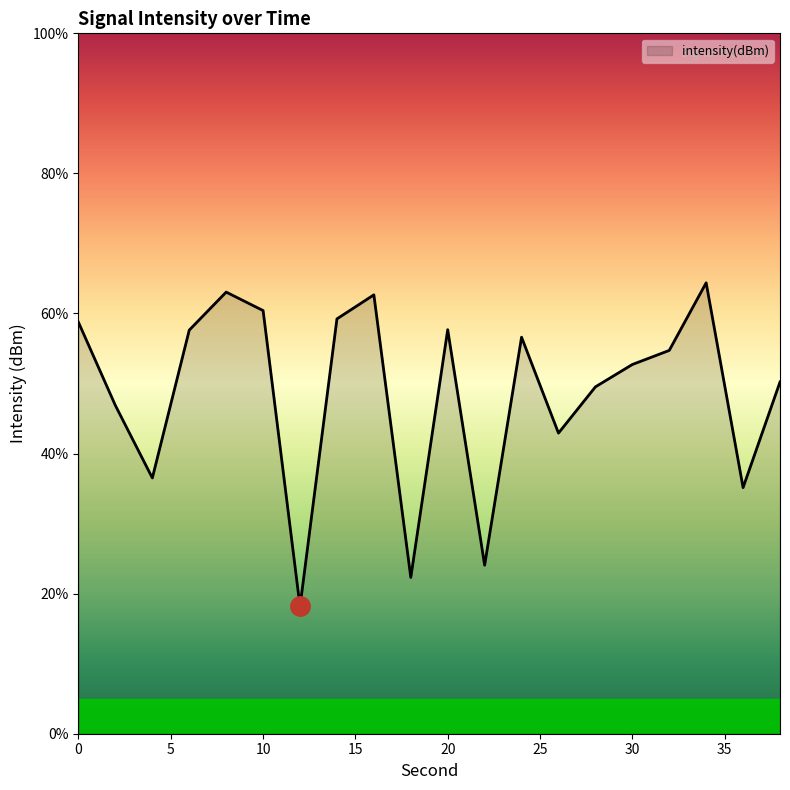

What is the difference between the maximum and minimum values?

46.2